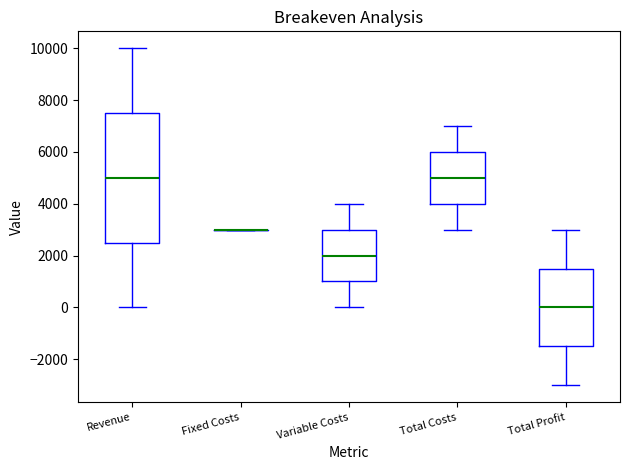

Reading left to right, read every box against the y-axis: the position of its median line, the range the box covers, and the ends of its whiskers. The values are not printed on the chart, so give them approximately, as read against the axis.

Revenue: median 5000, box 2600 to 7600, whiskers 0 to 10000
Fixed Costs: box collapsed to a line at 3000, whiskers 3000 to 3000
Variable Costs: median 2000, box 1000 to 3000, whiskers 0 to 4000
Total Costs: median 5000, box 4000 to 6000, whiskers 3000 to 7000
Total Profit: median 0, box -1400 to 1600, whiskers -3000 to 3000